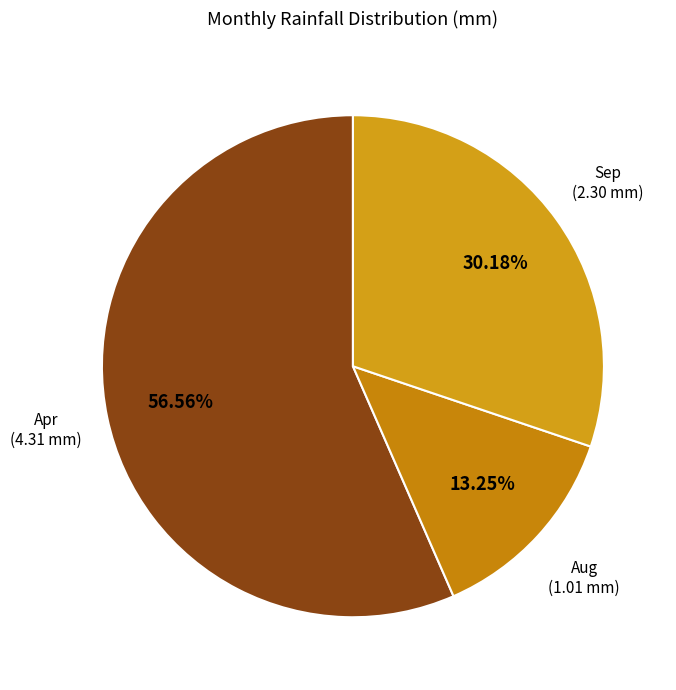

What is the largest slice in the pie chart?

Apr